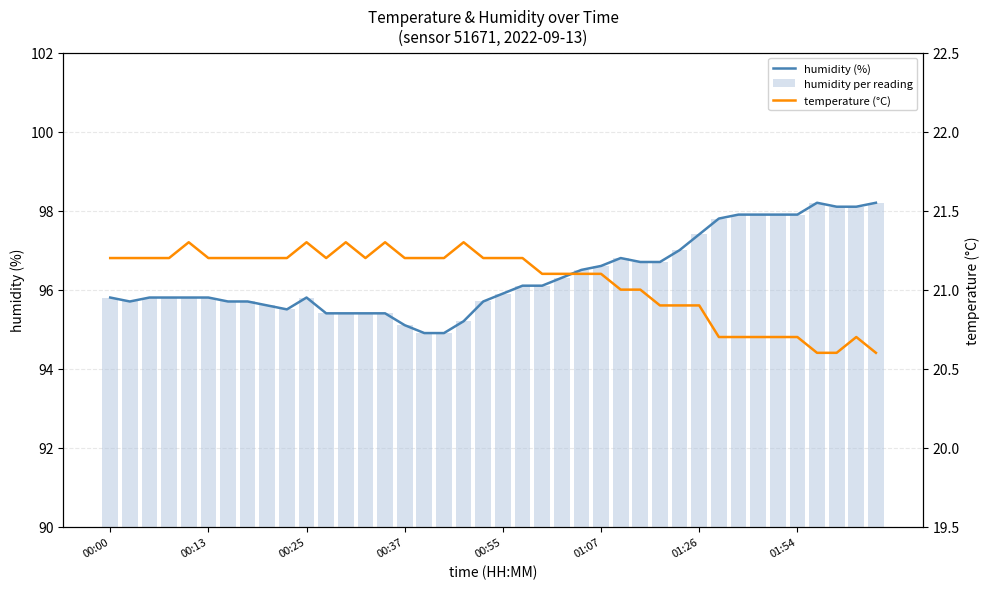

Rank the series by their maximum value, from lowest to highest.

temperature (°C), humidity (%), humidity per reading